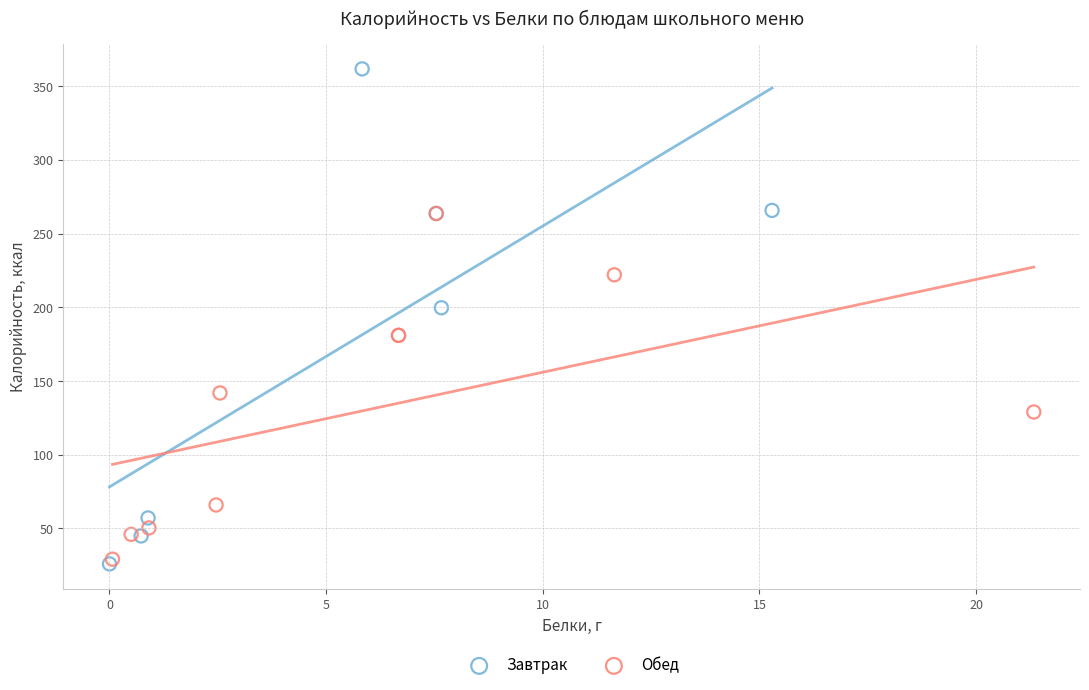

Which series contains the lowest Y value?

Завтрак